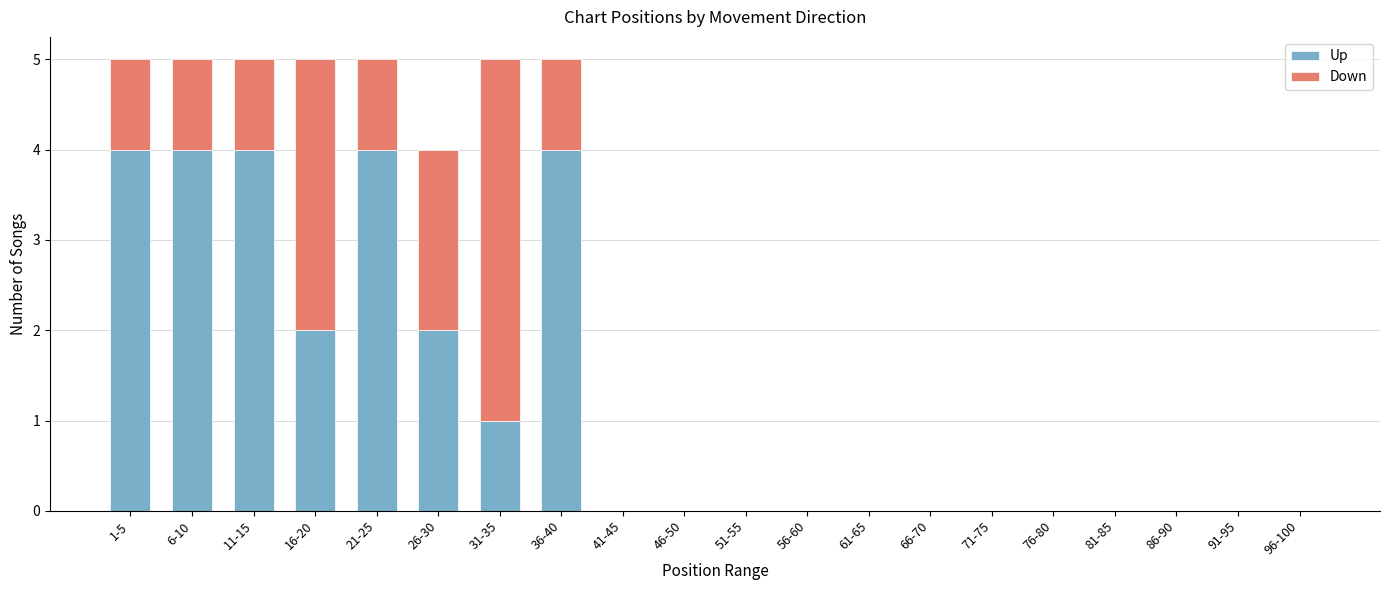

What is the total value across all series at 26-30?

4